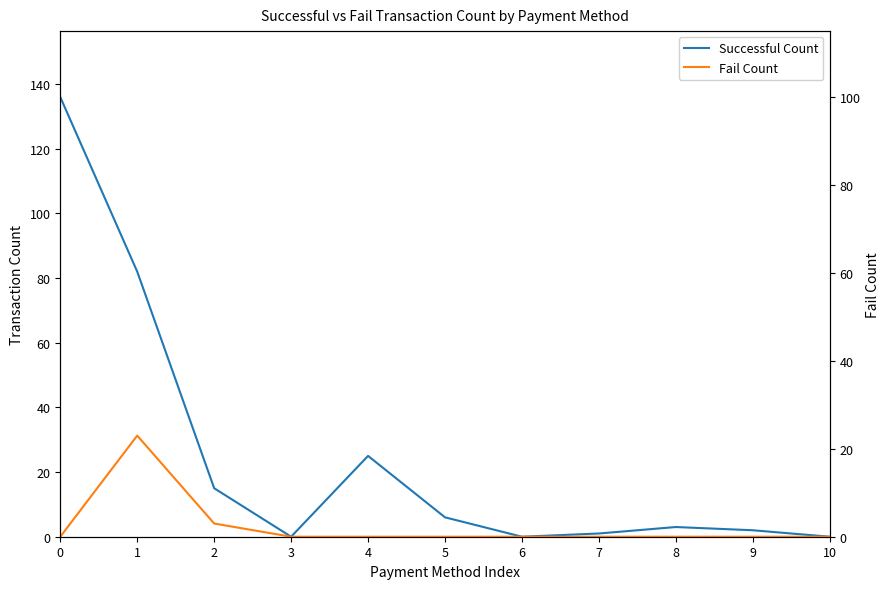

How many distinct data groups are displayed?

2